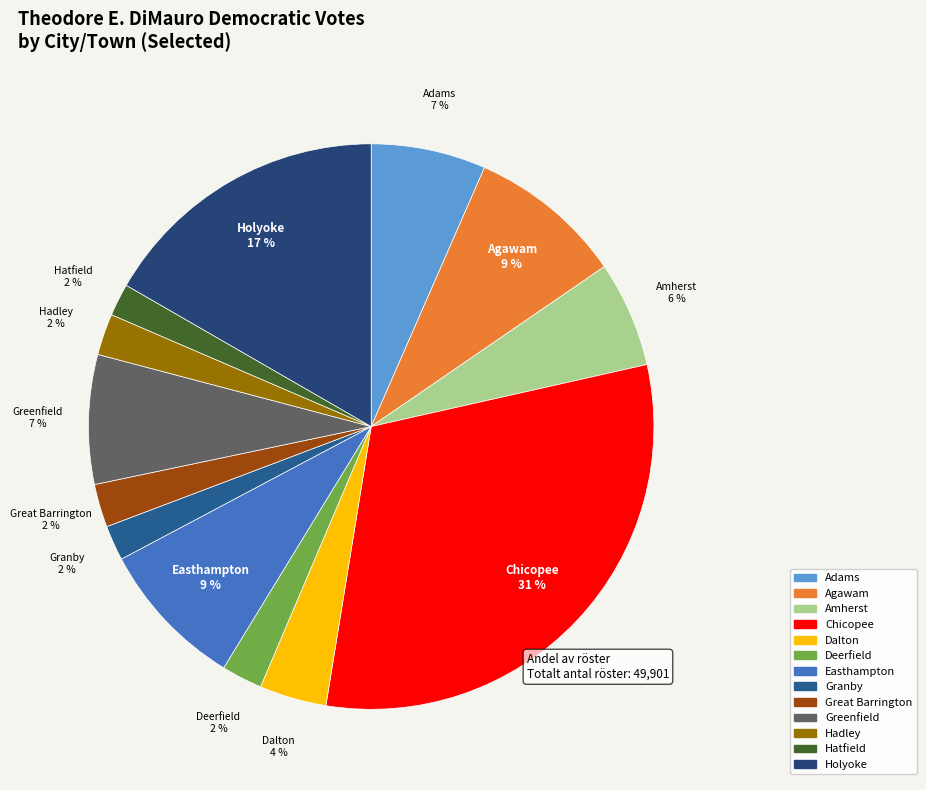

How many slices are in this pie chart?

13